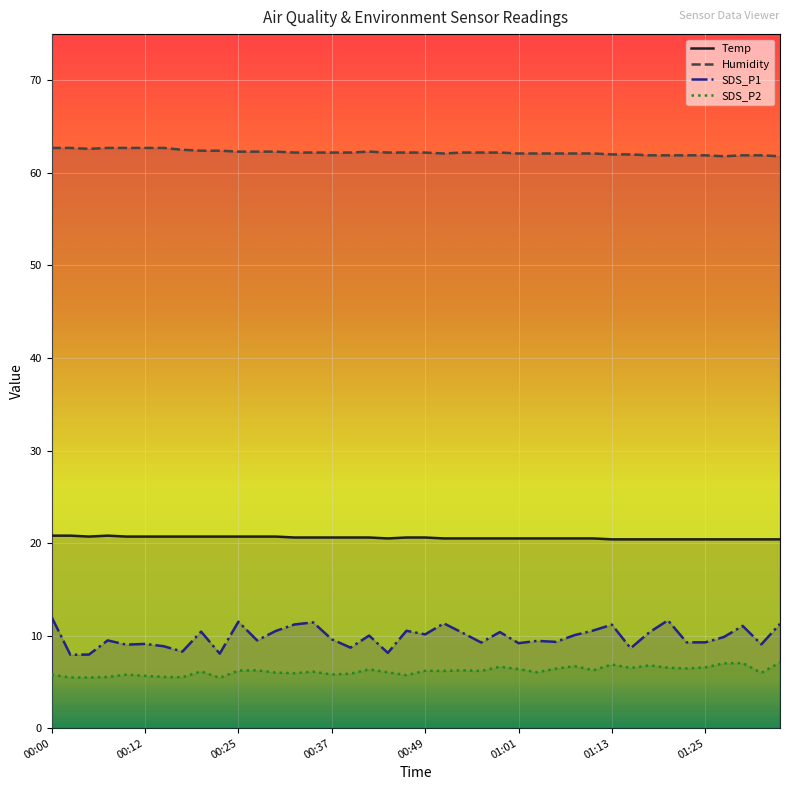

Rank the categories by Temp value from highest to lowest.

00:00, 00:03, 00:07, 00:05, 00:10, 00:12, 00:15, 00:17, 00:20, 00:22, 00:25, 00:27, 00:29, 00:32, 00:34, 00:37, 00:39, 00:41, 00:46, 00:49, 00:44, 00:51, 00:54, 00:56, 00:58, 01:01, 01:03, 01:06, 01:08, 01:11, 01:13, 01:16, 01:18, 01:20, 01:23, 01:25, 01:28, 01:30, 01:33, 01:35